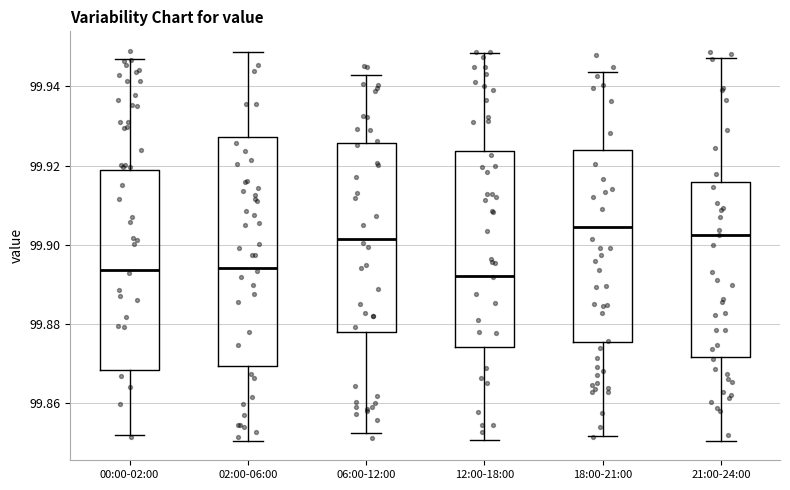

Reading left to right, transcribe this box plot: for each box, give where its median line is, the range the box spans, and where its two whiskers end, as read against the y-axis. The values are not printed on the chart, so give them approximately, as read against the axis.

00:00-02:00: median 99.894, box 99.868 to 99.920, whiskers 99.852 to 99.946
02:00-06:00: median 99.894, box 99.870 to 99.928, whiskers 99.850 to 99.948
06:00-12:00: median 99.902, box 99.878 to 99.926, whiskers 99.852 to 99.942
12:00-18:00: median 99.892, box 99.874 to 99.924, whiskers 99.850 to 99.948
18:00-21:00: median 99.904, box 99.876 to 99.924, whiskers 99.852 to 99.944
21:00-24:00: median 99.902, box 99.872 to 99.916, whiskers 99.850 to 99.948